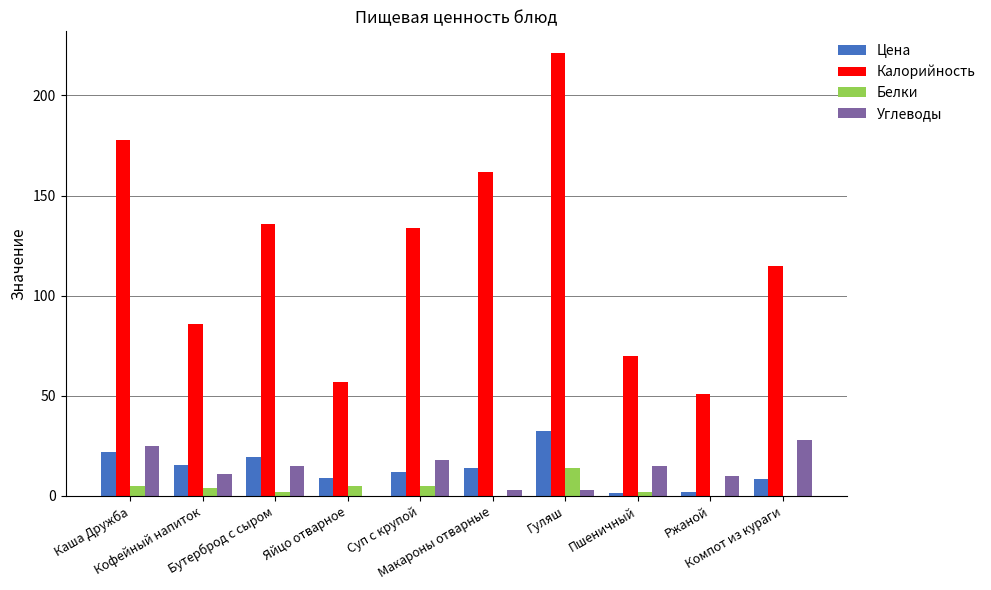

Which series changed the most between Бутерброд с сыром and Яйцо отварное?

Калорийность